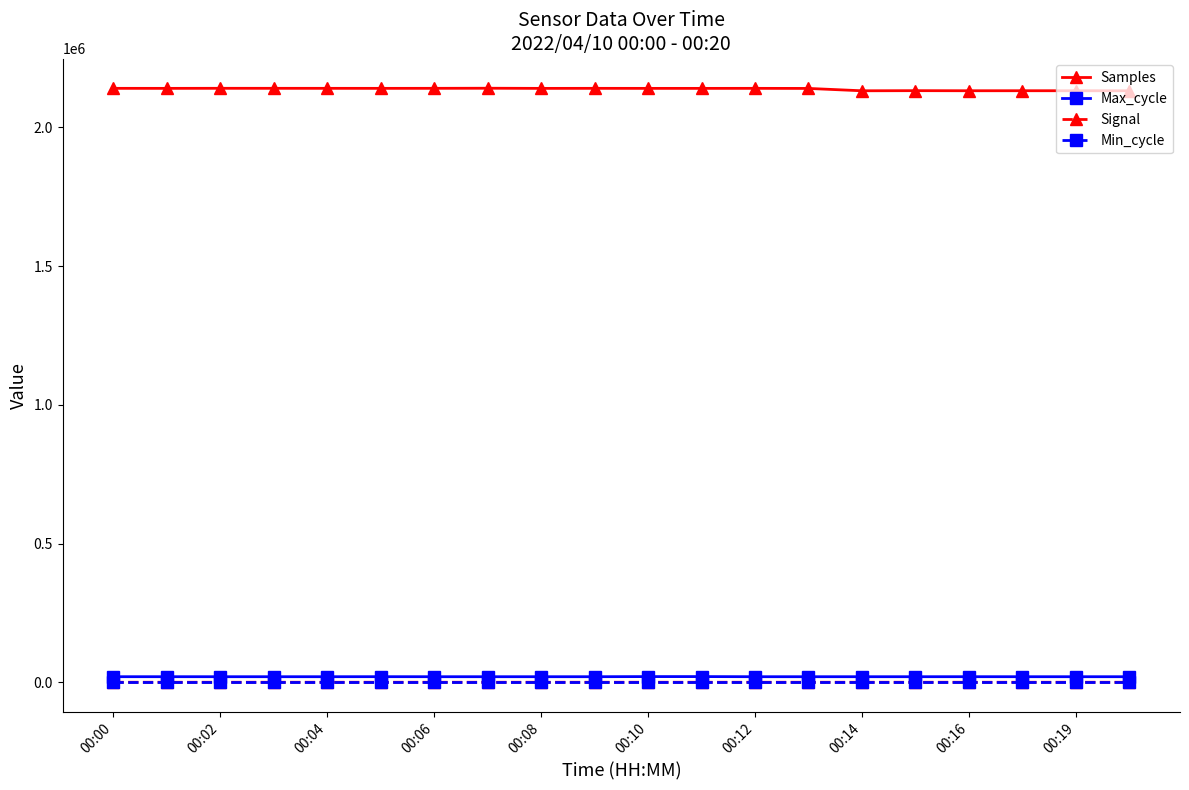

At how many categories does at least one series exceed 455118?

20